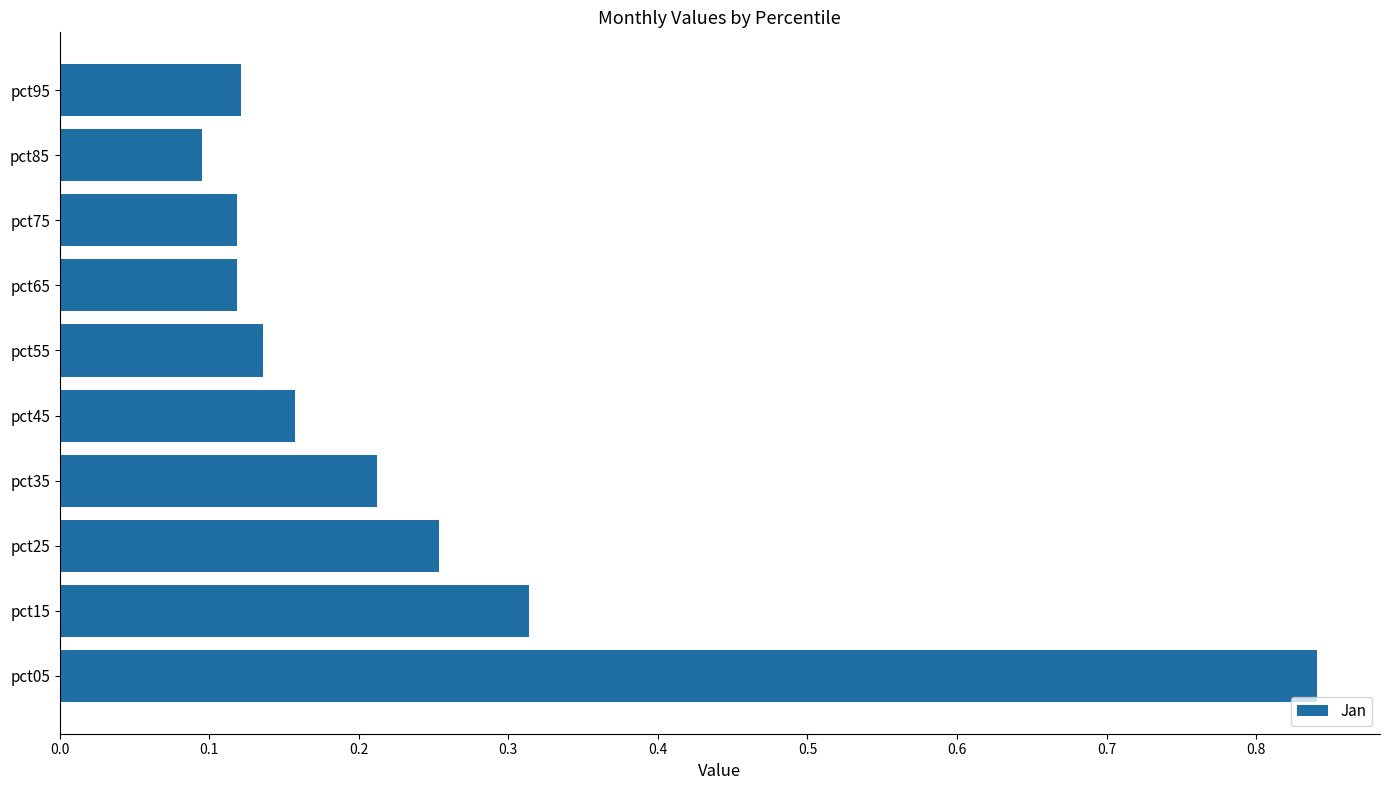

Which category has the lowest value across all series?

pct85